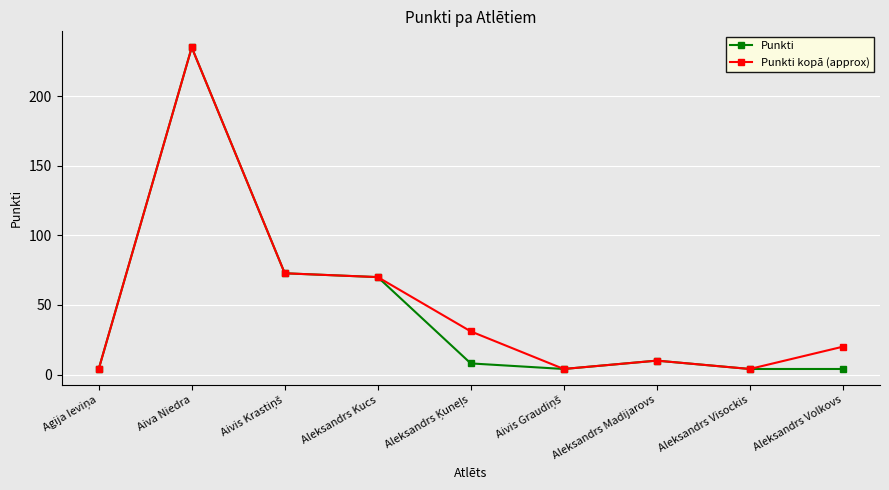

What position from the left is Aleksandrs Madijarovs?

7